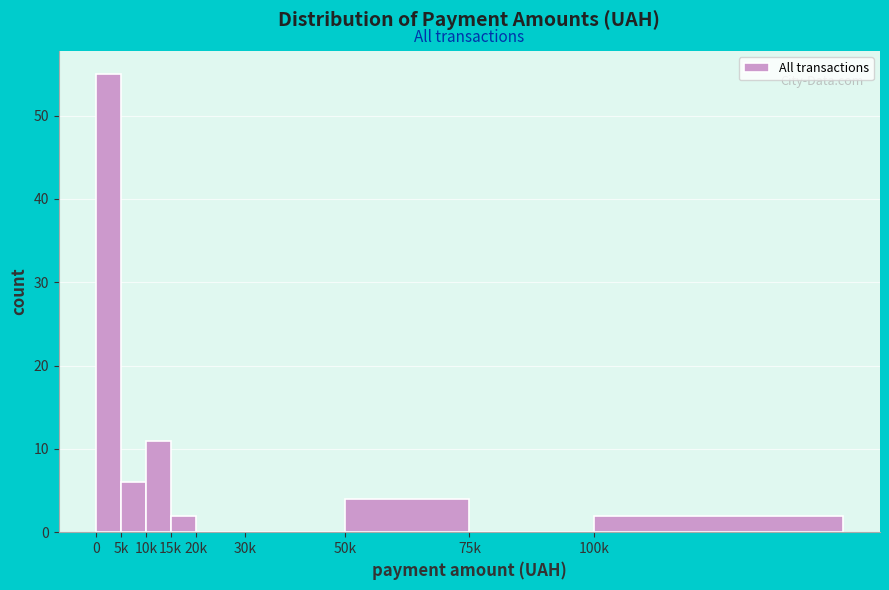

Reading left to right, list all the values displayed in this chart.

0=55	5k=6	10k=11	15k=2	20k=0	30k=0	50k=4	75k=0	100k=2